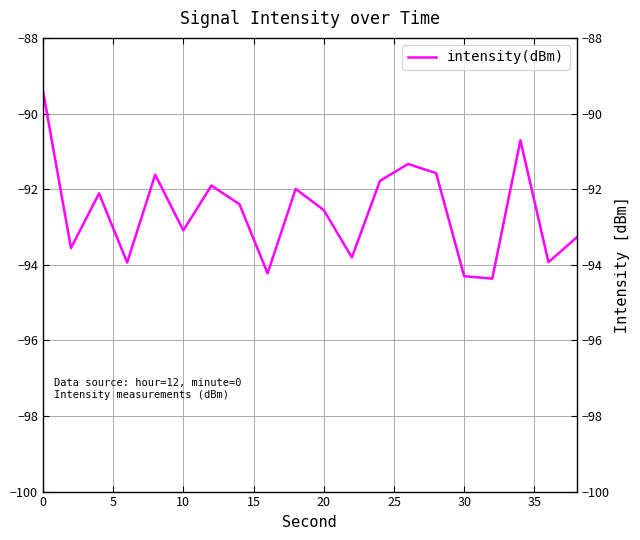

What is the greatest value displayed?

-89.4